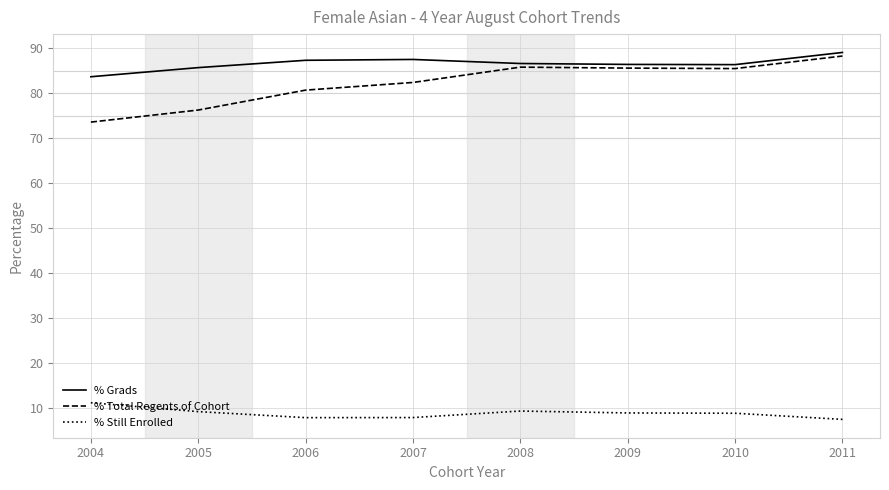

What is the maximum value shown in the chart?

89.1